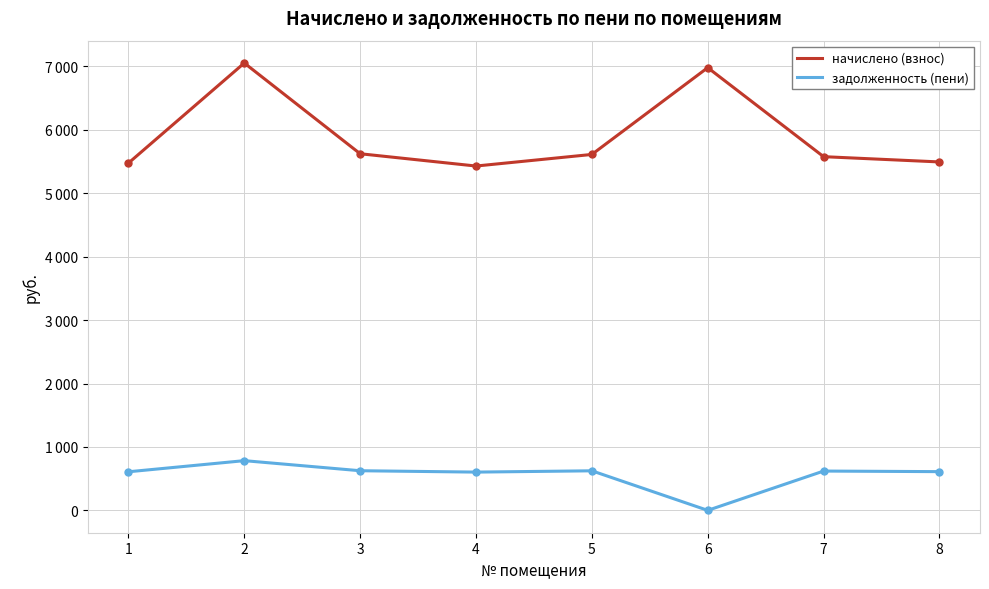

What are all the series names shown in the legend?

начислено (взнос), задолженность (пени)